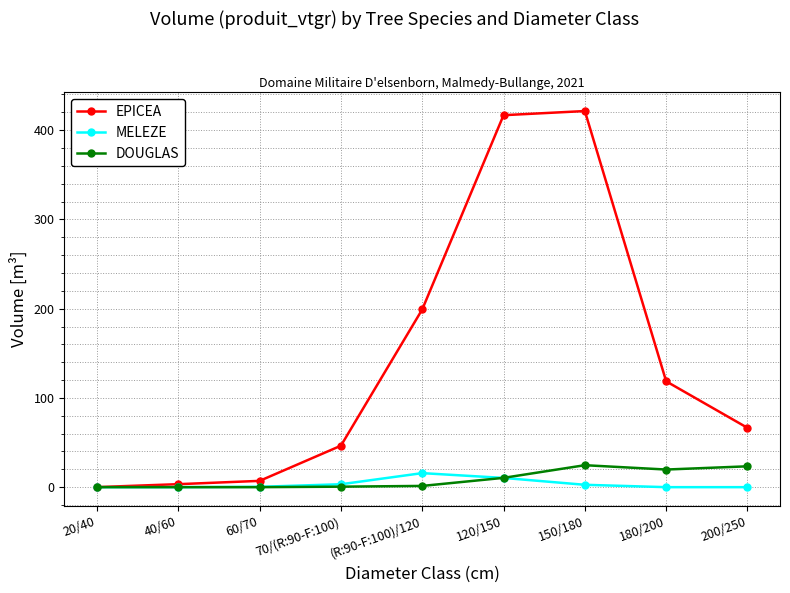

Which series has the widest spread of values?

EPICEA